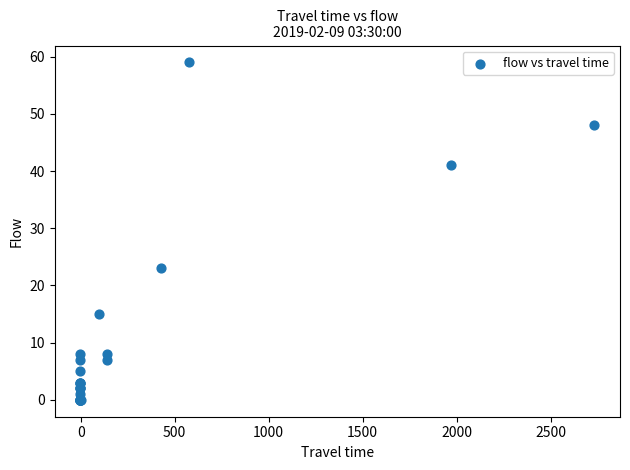

What Y value in the scatter plot is closest to 29?

23